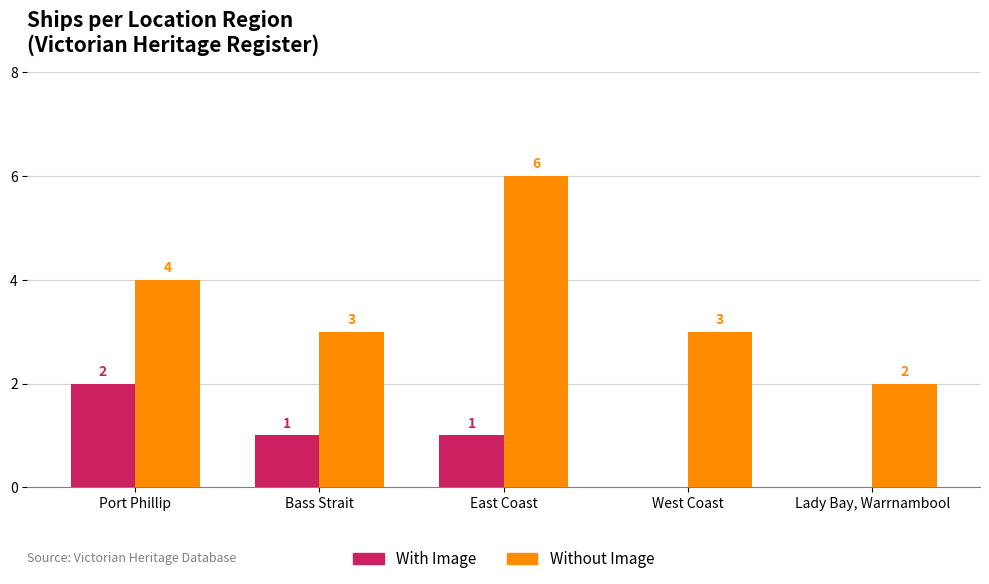

Is the value of Without Image at Lady Bay, Warrnambool greater than the value of With Image at Bass Strait?

Yes